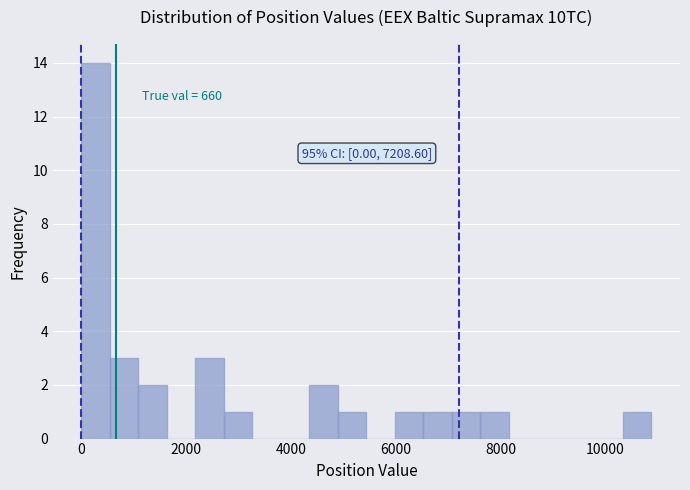

Read against the x-axis, roughly where is the centre of the tallest bar?

200